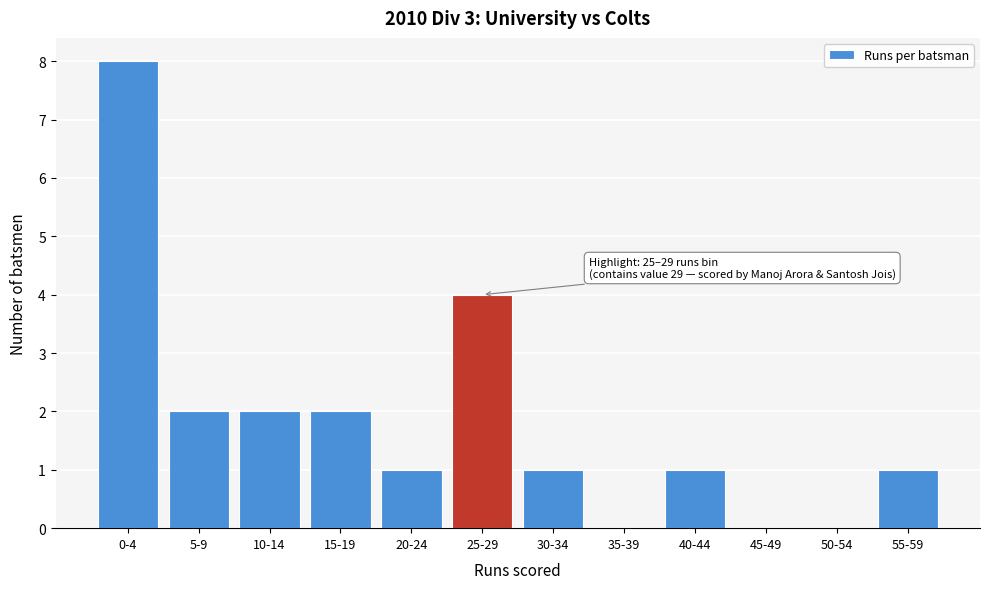

Reading right to left, what are all the values shown in this chart?

55-59=1	50-54=0	45-49=0	40-44=1	35-39=0	30-34=1	25-29=4	20-24=1	15-19=2	10-14=2	5-9=2	0-4=8